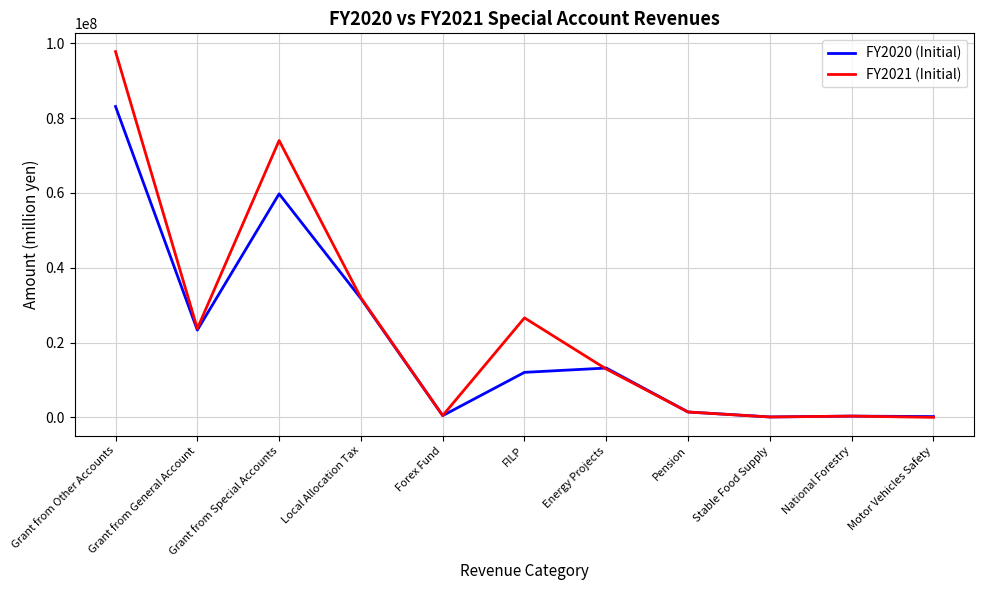

At how many categories does at least one series exceed 70008069?

2